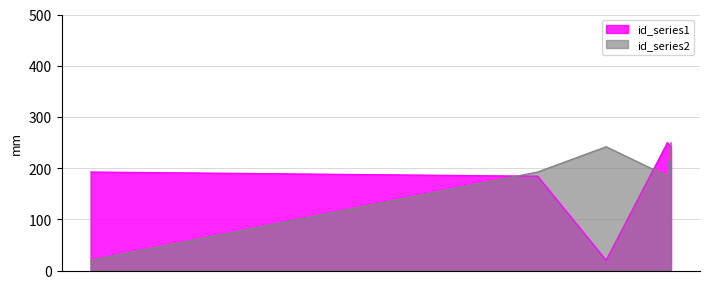

Between 2011-09-05 and 2011-10-12, which is larger?

2011-10-12